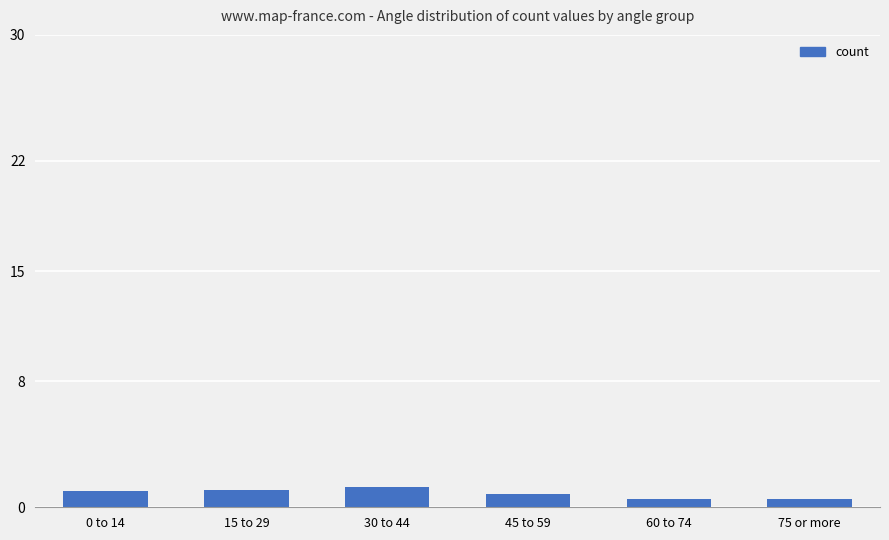

Which label corresponds to the largest value in the chart?

30 to 44